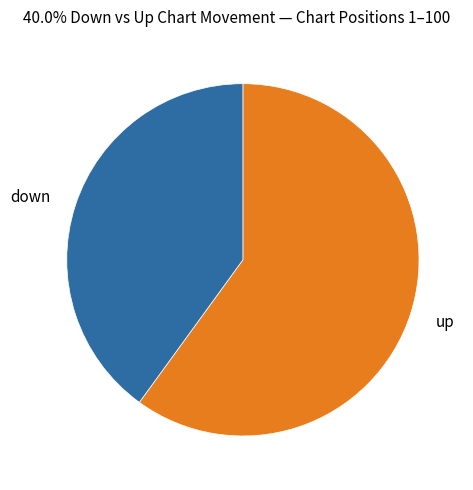

Rank the categories by value from highest to lowest.

up, down